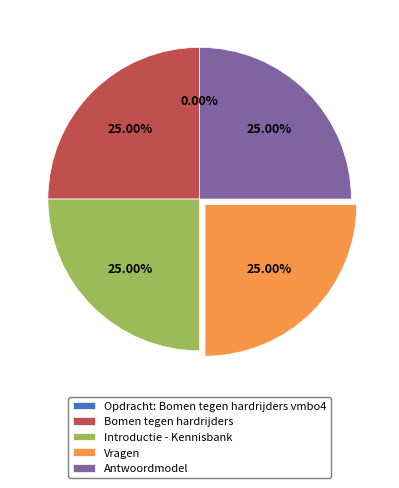

Does Antwoordmodel represent more than half of the total?

No